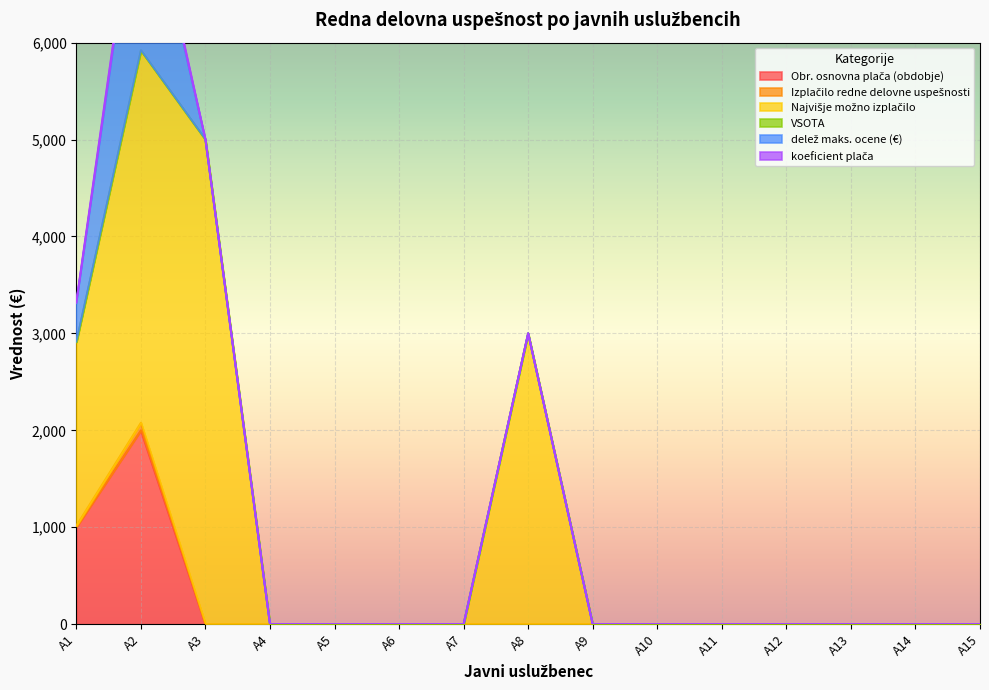

Reading right to left, what are all the values shown in this chart?

Obr. osnovna plača (obdobje): A15=0.0	A14=0.0	A13=0.0	A12=0.0	A11=0.0	A10=0.0	A9=0.0	A8=0.0	A7=0.0	A6=0.0	A5=0.0	A4=0.0	A3=0.0	A2=2000.0	A1=1000.0
Izplačilo redne delovne uspešnosti: A15=0.0	A14=0.0	A13=0.0	A12=0.0	A11=0.0	A10=0.0	A9=0.0	A8=0.0	A7=0.0	A6=0.0	A5=0.0	A4=0.0	A3=0.0	A2=78.3	A1=15.7
Najvišje možno izplačilo: A15=0.0	A14=0.0	A13=0.0	A12=0.0	A11=0.0	A10=0.0	A9=0.0	A8=3000.0	A7=0.0	A6=0.0	A5=0.0	A4=0.0	A3=5000.0	A2=3836.5	A1=1894.6
VSOTA: A15=0.0	A14=0.0	A13=0.0	A12=0.0	A11=0.0	A10=0.0	A9=0.0	A8=0.0	A7=0.0	A6=0.0	A5=0.0	A4=0.0	A3=0.0	A2=5.0	A1=1.0
delež maks. ocene (€): A15=0.0	A14=0.0	A13=0.0	A12=0.0	A11=0.0	A10=0.0	A9=0.0	A8=0.0	A7=0.0	A6=0.0	A5=0.0	A4=0.0	A3=0.0	A2=2000.0	A1=400.0
koeficient plača: A15=0.0	A14=0.0	A13=0.0	A12=0.0	A11=0.0	A10=0.0	A9=0.0	A8=0.0	A7=0.0	A6=0.0	A5=0.0	A4=0.0	A3=0.0	A2=78.3	A1=15.7